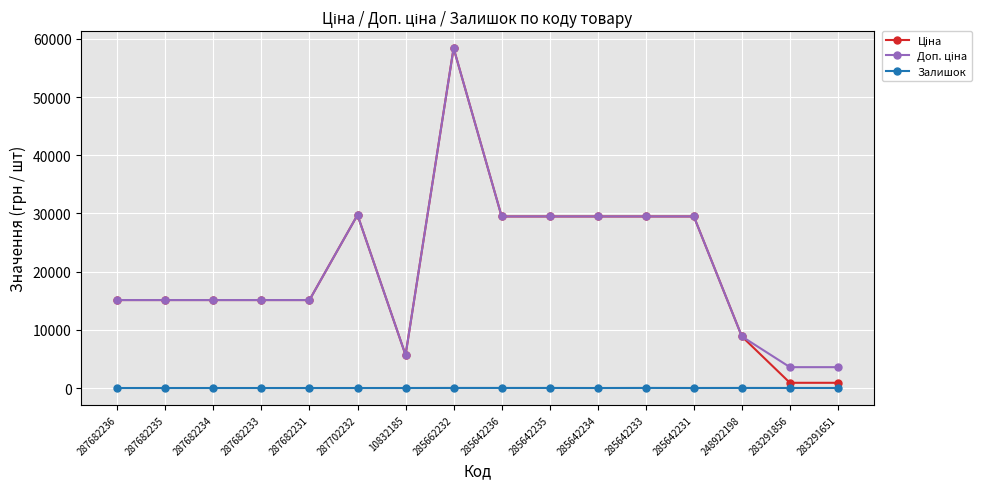

At which category is the sum across all series the highest?

285662232